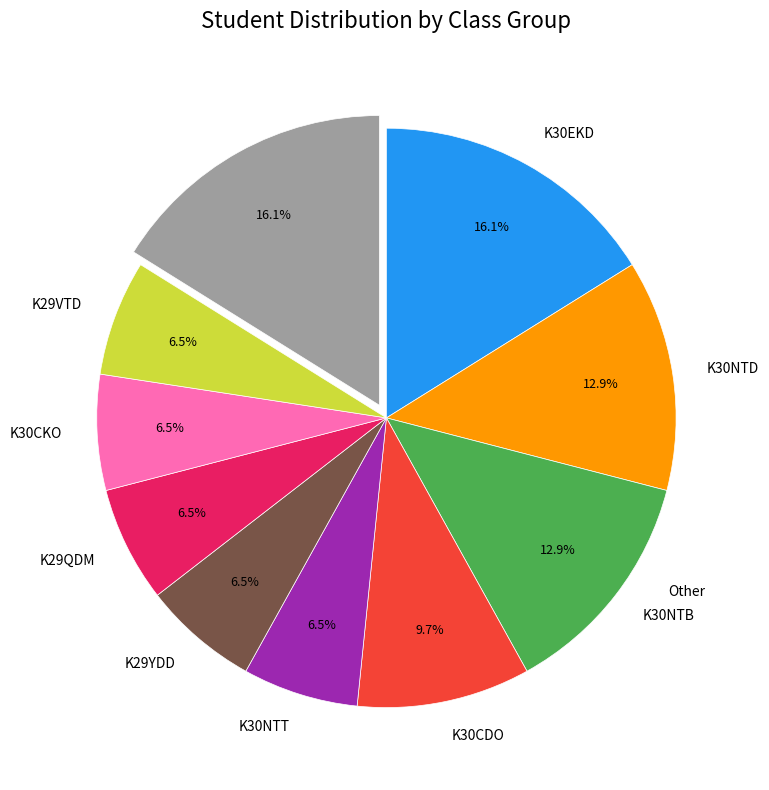

To the nearest percent, what is the difference between the K30CDO and K30NTB slice percentages?

3%